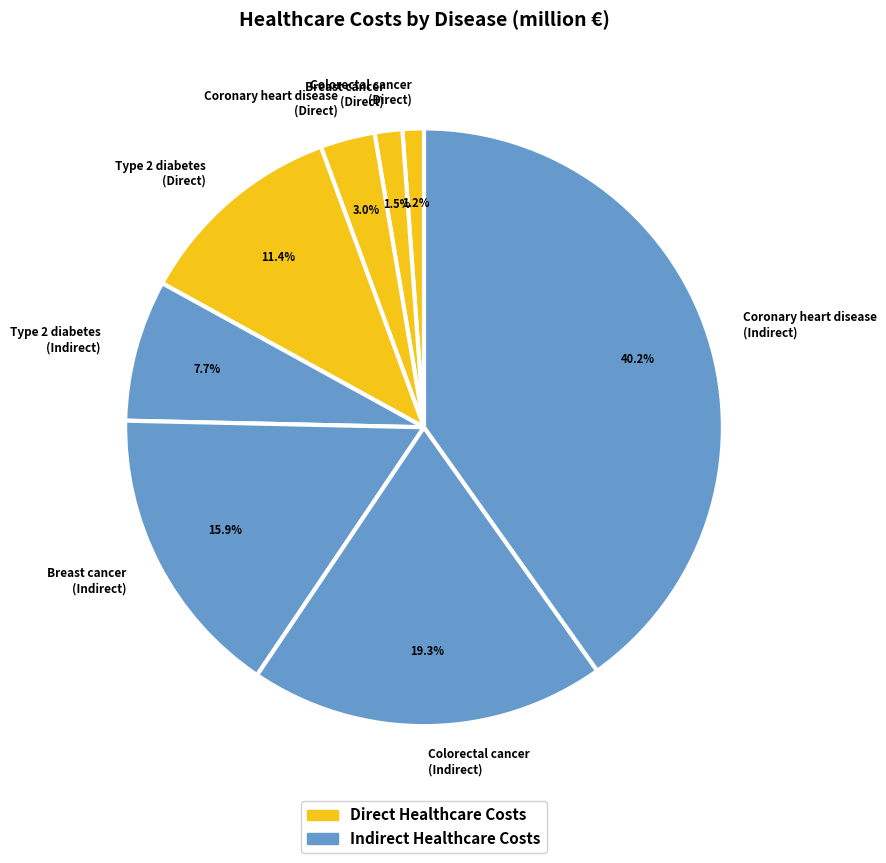

What is the largest slice in the pie chart?

Coronary heart disease (Indirect)